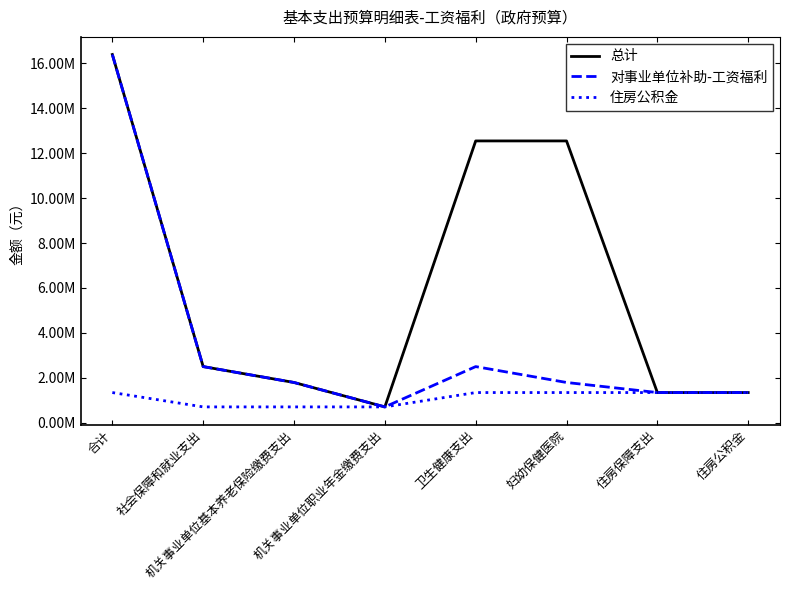

True or false: 总计 has a value of 154360.0 at 机关事业单位职业年金缴费支出.

False